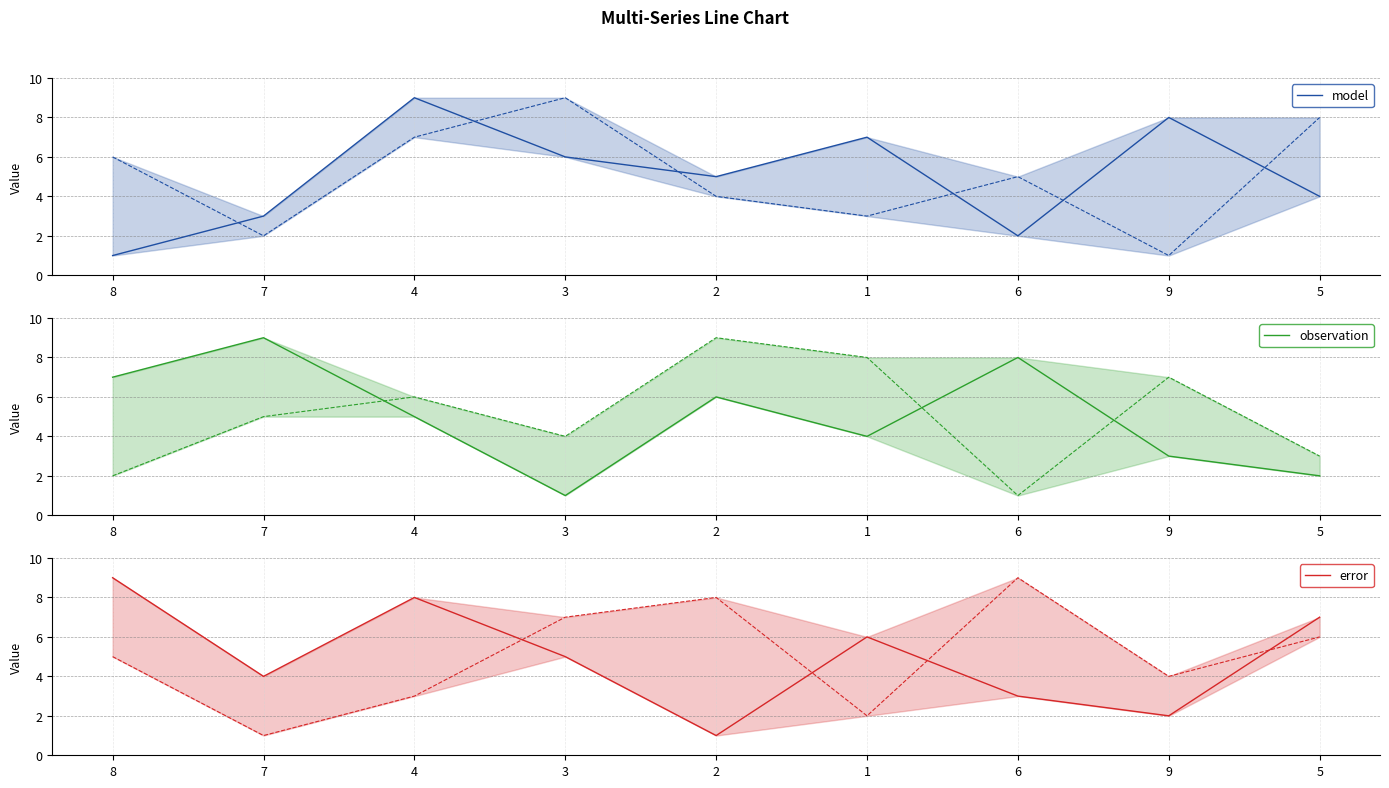

Reading left to right, extract all data points from this chart.

model: 1	3	9	6	5	7	2	8	4
observation: 7	9	5	1	6	4	8	3	2
error: 9	4	8	5	1	6	3	2	7